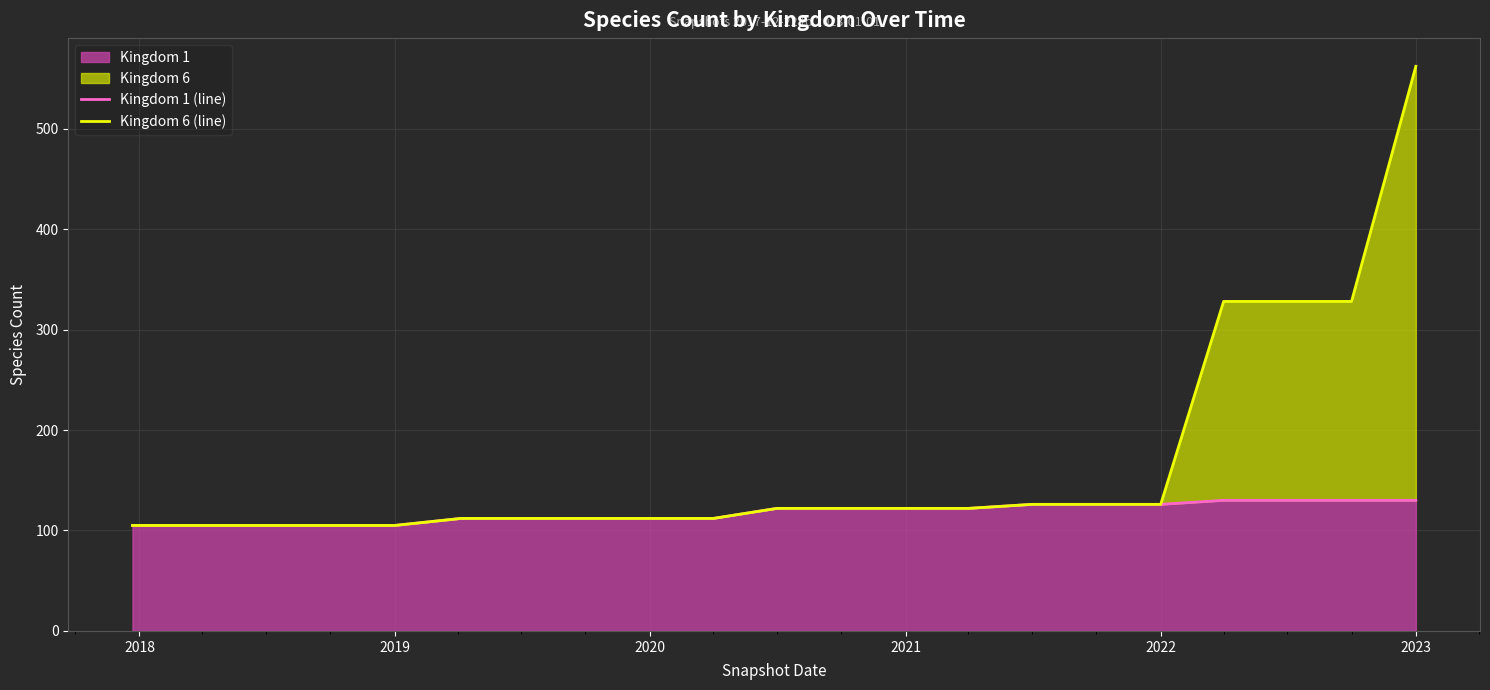

What is the highest value of the Kingdom 1 series?

130